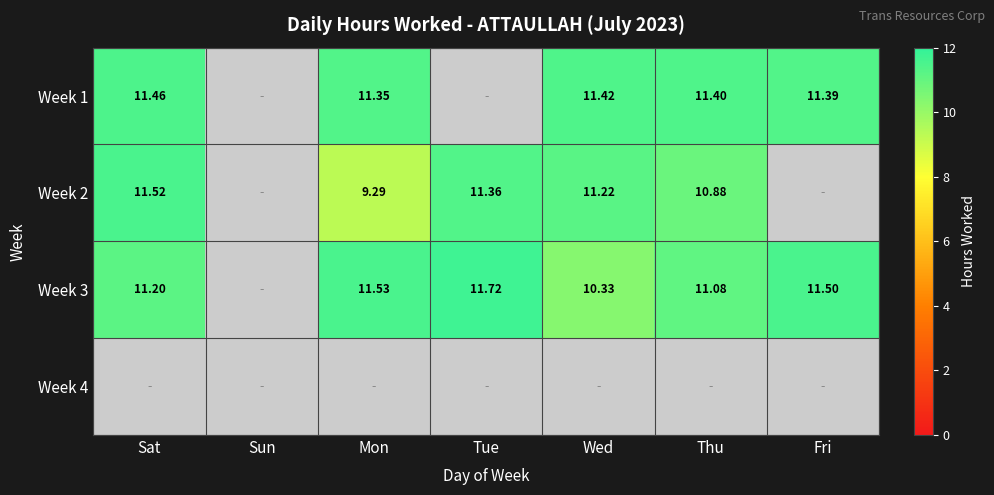

True or false: Week 1 has a value of 11.4 at Thu.

True